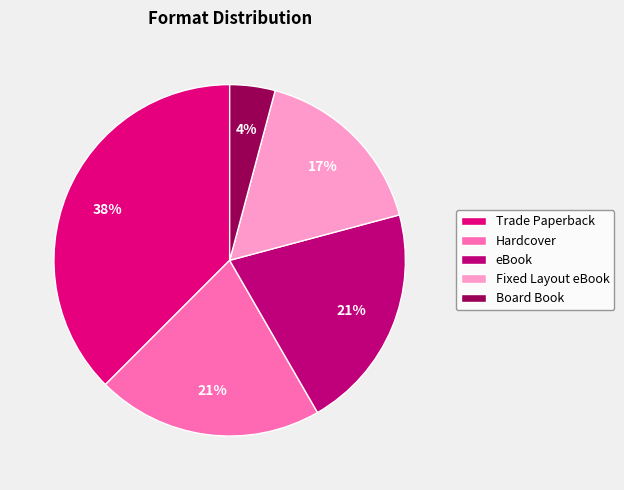

Is it true that Board Book is 4% of the pie?

True